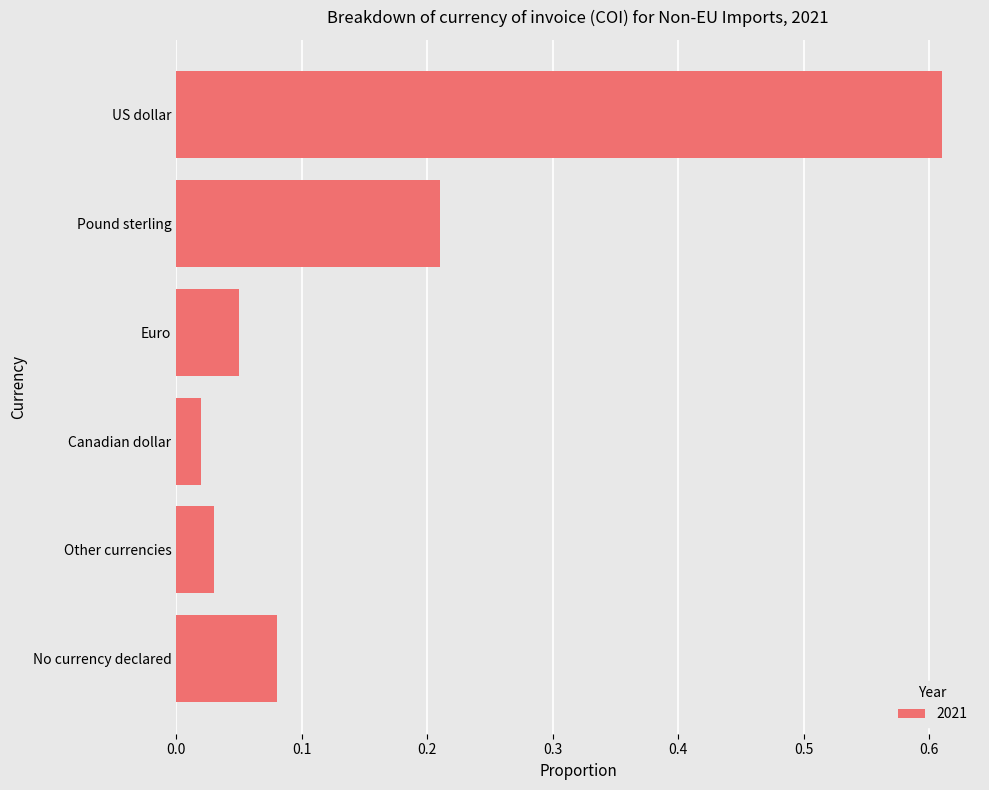

The chart shows a value of 0.0 at No currency declared. True or false?

False